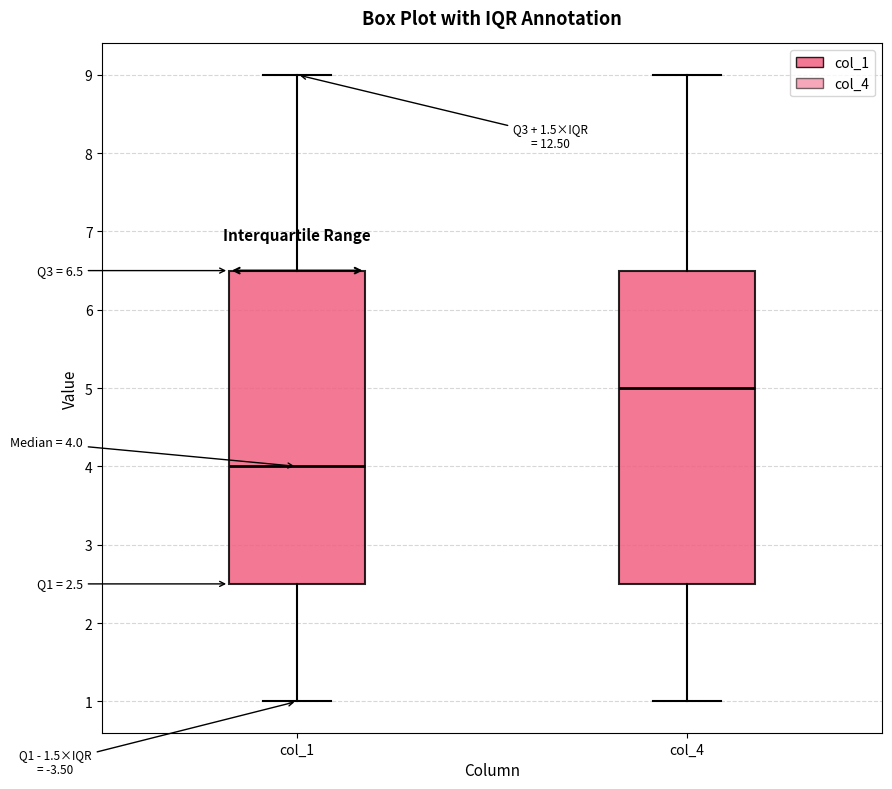

Which box's median line is the highest?

col_4